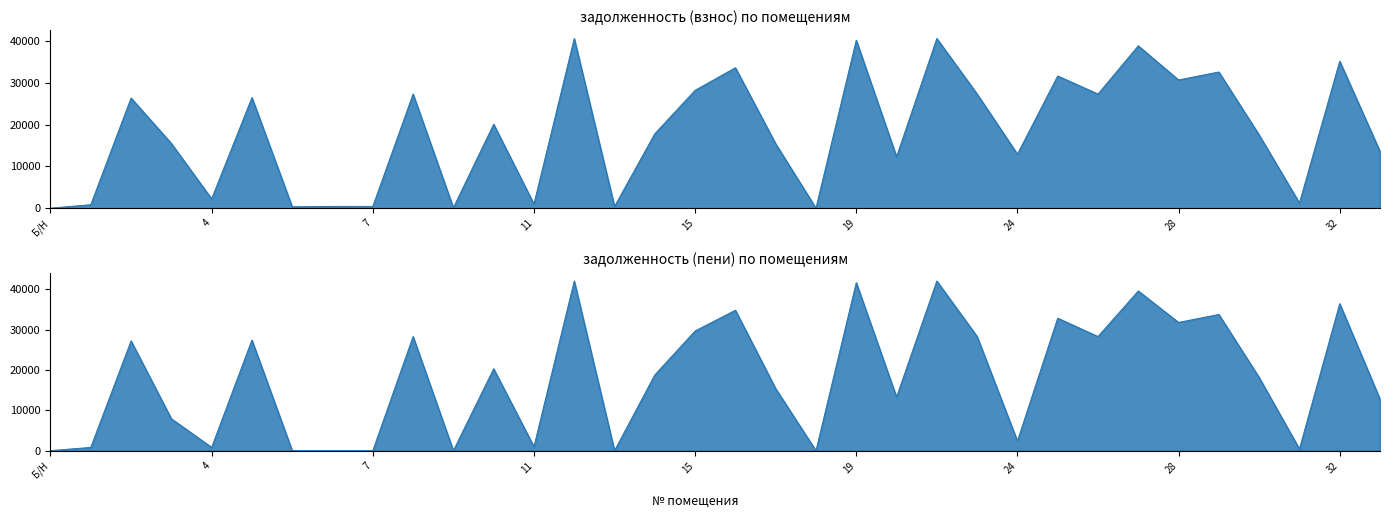

Reading right to left, what are all the values shown in this chart?

задолженность (взнос): 33=13579.2	32=35175.6	31=1238.8	30=17522.5	29=32597.1	28=30683.2	27=38856.5	26=27316.0	25=31640.4	24=12932.4	23=27316.0	22=40603.5	20=12307.3	19=40198.1	18=0.0	17=15401.8	16=33615.8	15=28204.5	14=17820.5	13=413.1	12=40603.5	11=982.5	10=20087.2	9=110.6	8=27316.0	7=414.2	6=416.0	5=327.6	4А=26469.0	4=2237.2	3=15487.5	2=26357.5	1=825.5	Б/Н=0.0
задолженность (пени): 33=12782.4	32=36478.2	31=413.4	30=18168.0	29=33800.3	28=31820.0	27=39627.2	26=28322.2	25=32878.7	24=2385.5	23=28322.2	22=42099.1	20=13313.5	19=41693.7	18=0.0	17=15401.8	16=34854.0	15=29700.1	14=18803.3	13=0.3	12=42099.1	11=982.3	10=20325.4	9=0.0	8=28322.2	7=1.5	6=0.0	5=0.0	4А=27444.0	4=825.5	3=7914.5	2=27233.6	1=815.6	Б/Н=0.0